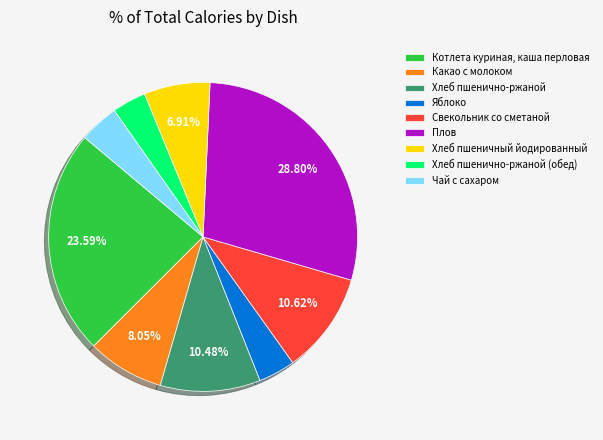

To the nearest percent, what is the difference between the largest and smallest slice percentages?

25%